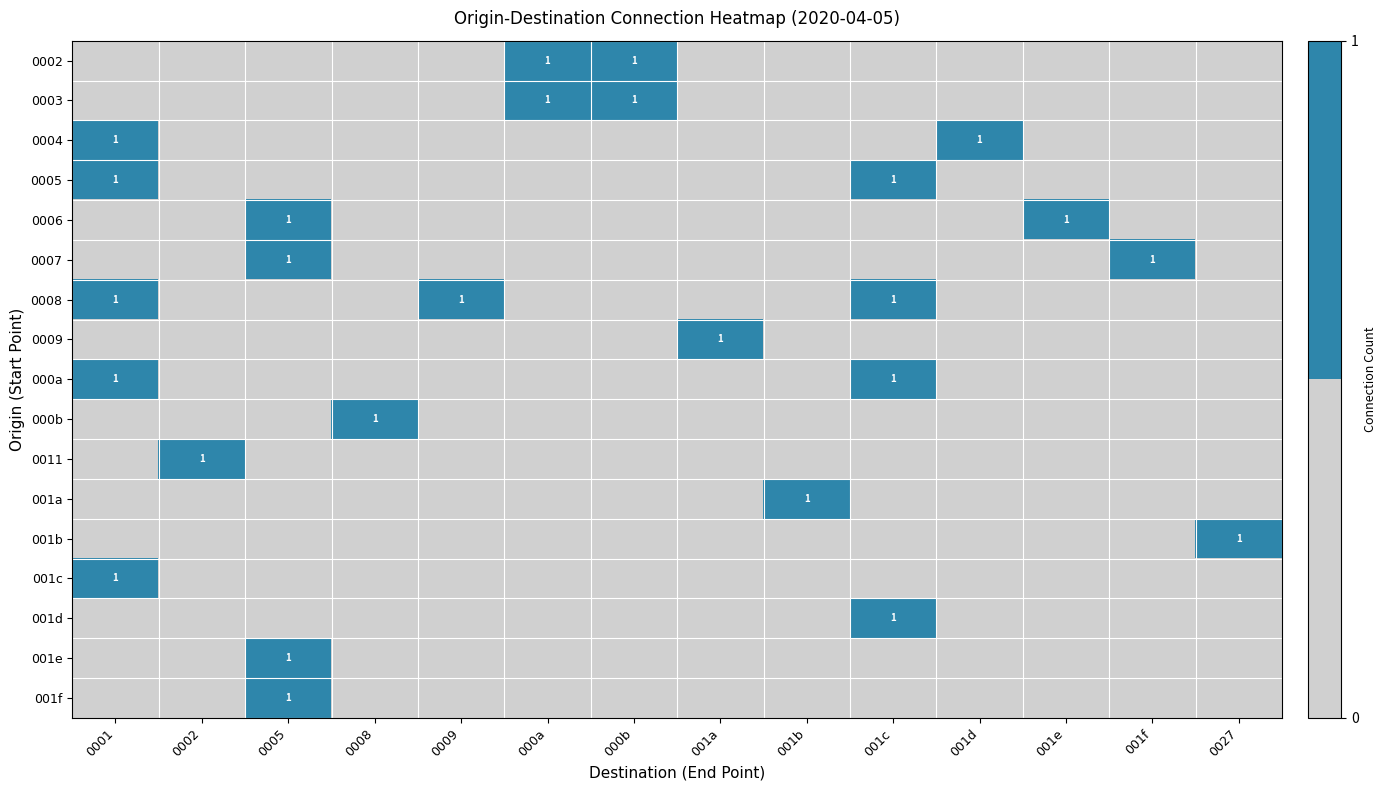

Which has a higher value, 0027 or 000a?

000a